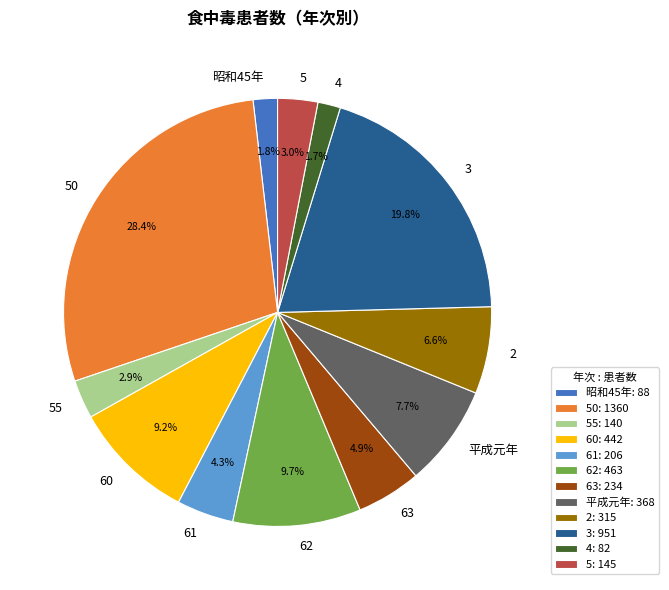

What is the ratio of the value at 5 to the value at 63?

0.6